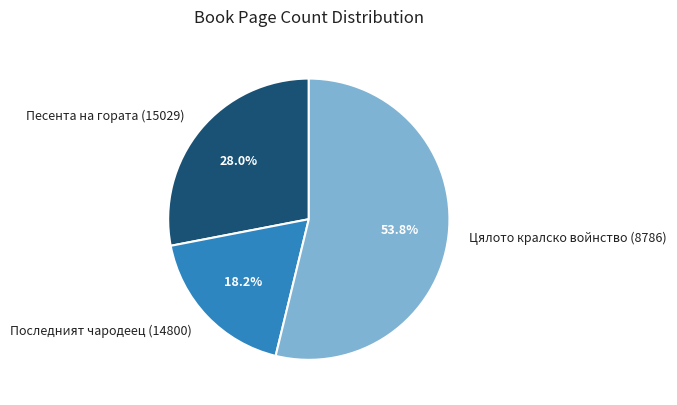

Count the number of slices in the pie.

3